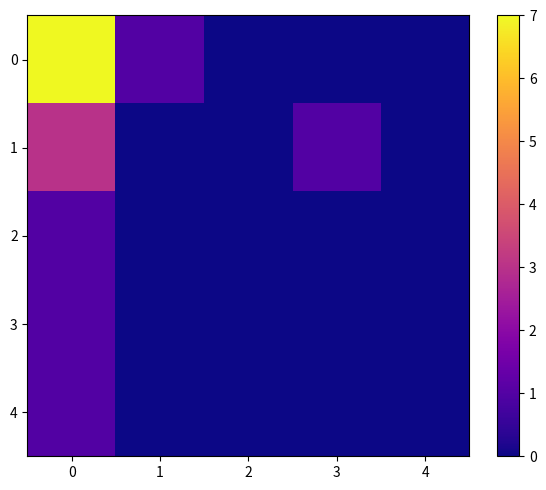

Reading right to left, transcribe all the data shown in this chart.

0: 4=0	3=0	2=0	1=1	0=7
1: 4=0	3=1	2=0	1=0	0=3
2: 4=0	3=0	2=0	1=0	0=1
3: 4=0	3=0	2=0	1=0	0=1
4: 4=0	3=0	2=0	1=0	0=1